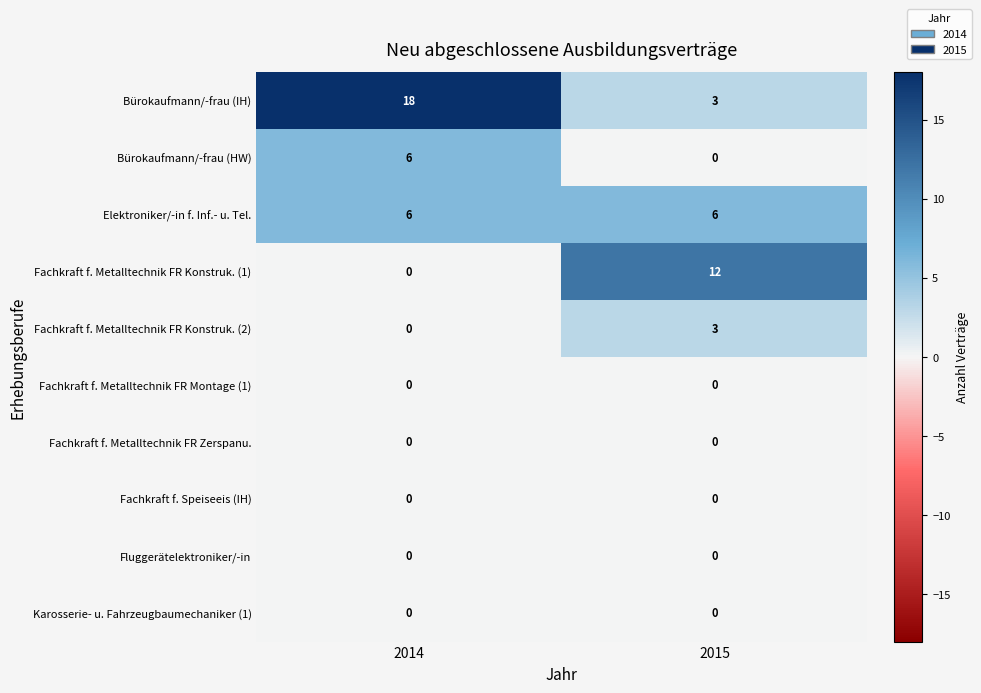

What is the difference between the Fachkraft f. Metalltechnik FR Konstruk. (2) values at 2015 and 2014?

3